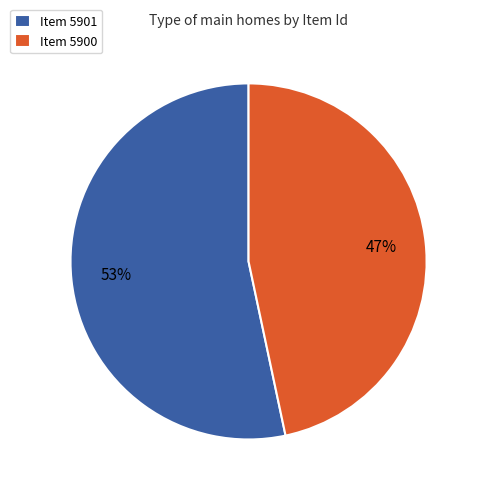

Approximately how many times larger is the value at Item 5900 compared to Item 5901?

0.9